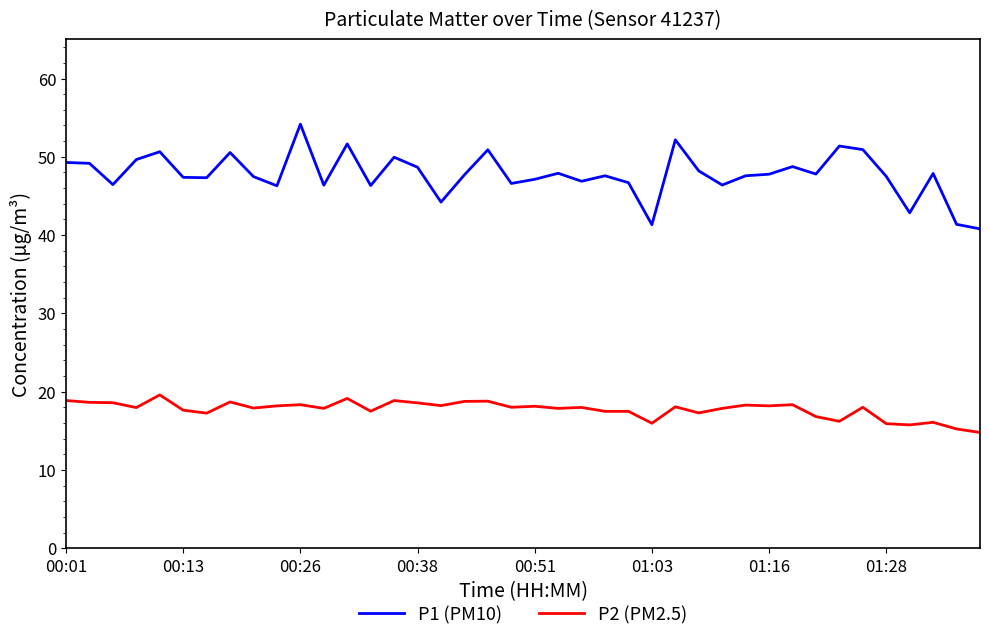

Rank the series by their average value, from lowest to highest.

P2 (PM2.5), P1 (PM10)